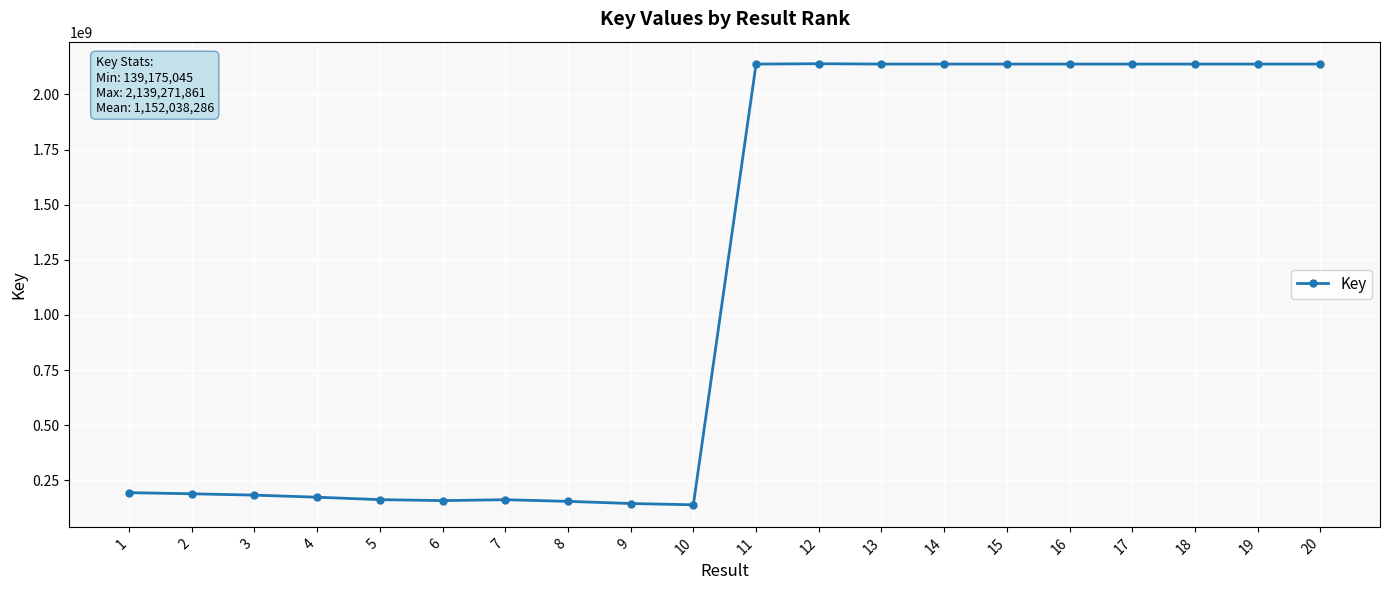

What is the smallest value displayed?

139175045